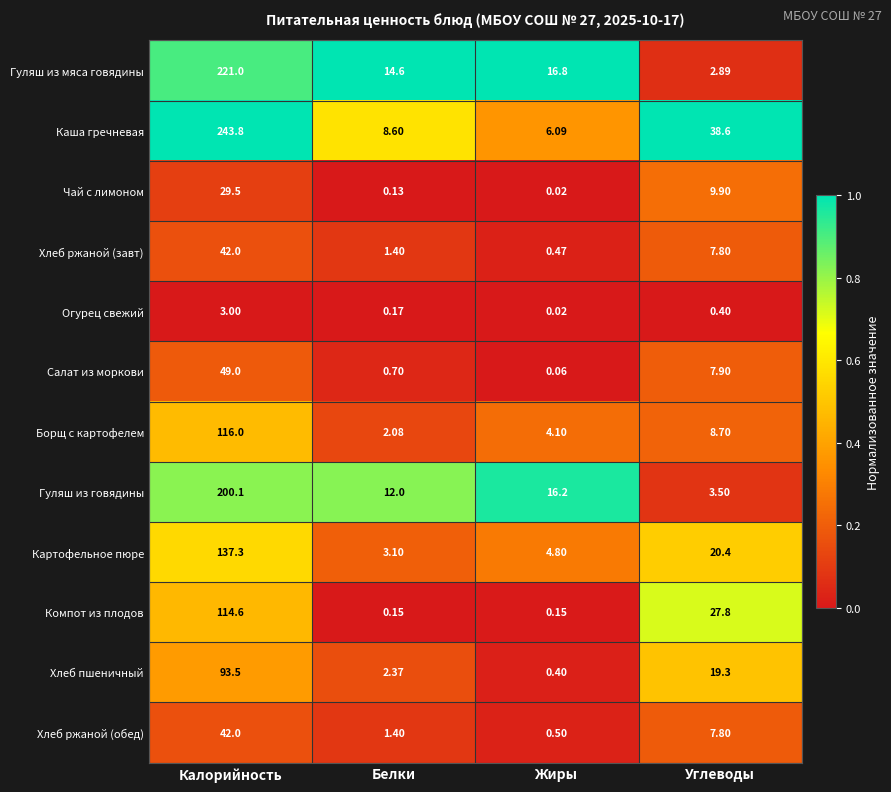

Which series has the largest range (max minus min)?

Каша гречневая